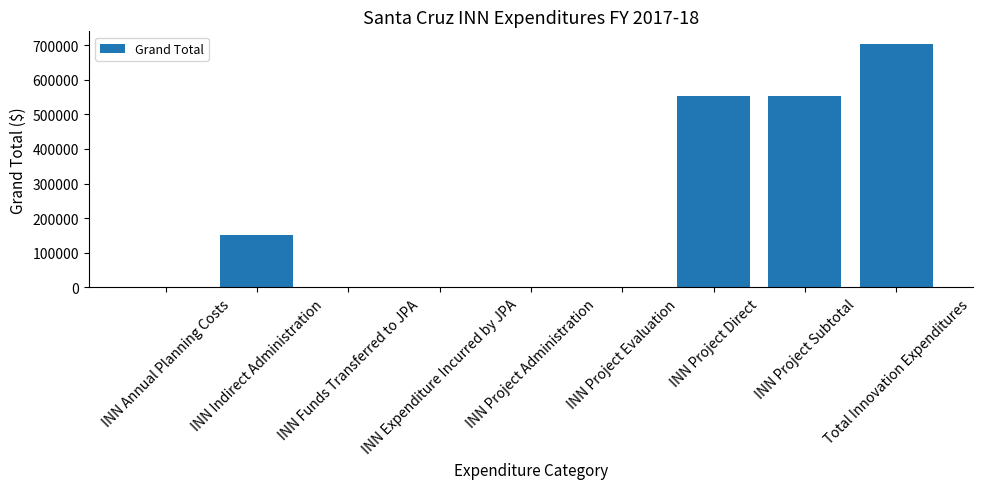

Count the number of categories in the chart.

9